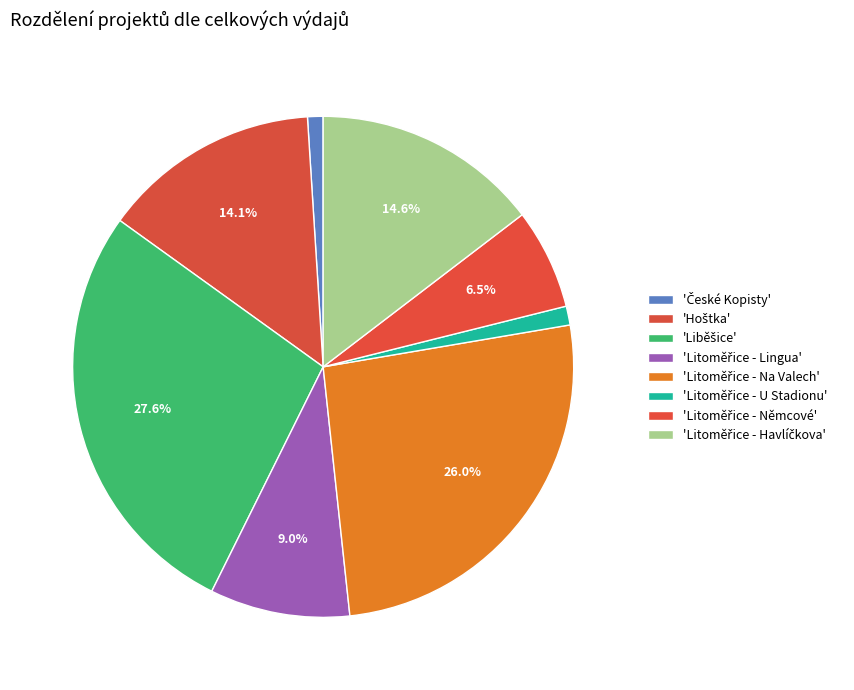

How many segments does this pie chart have?

8